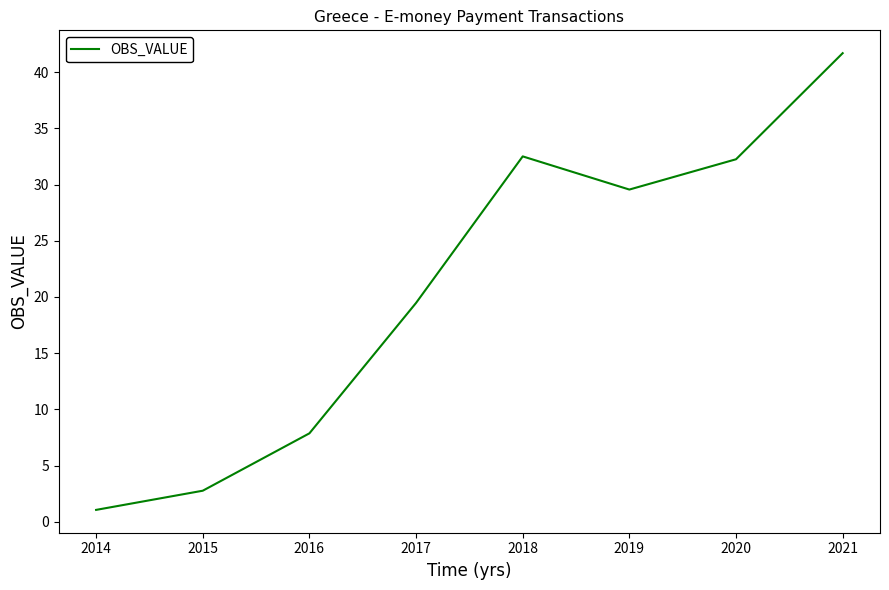

True or false: the data shows 19.5 at 2017.

True